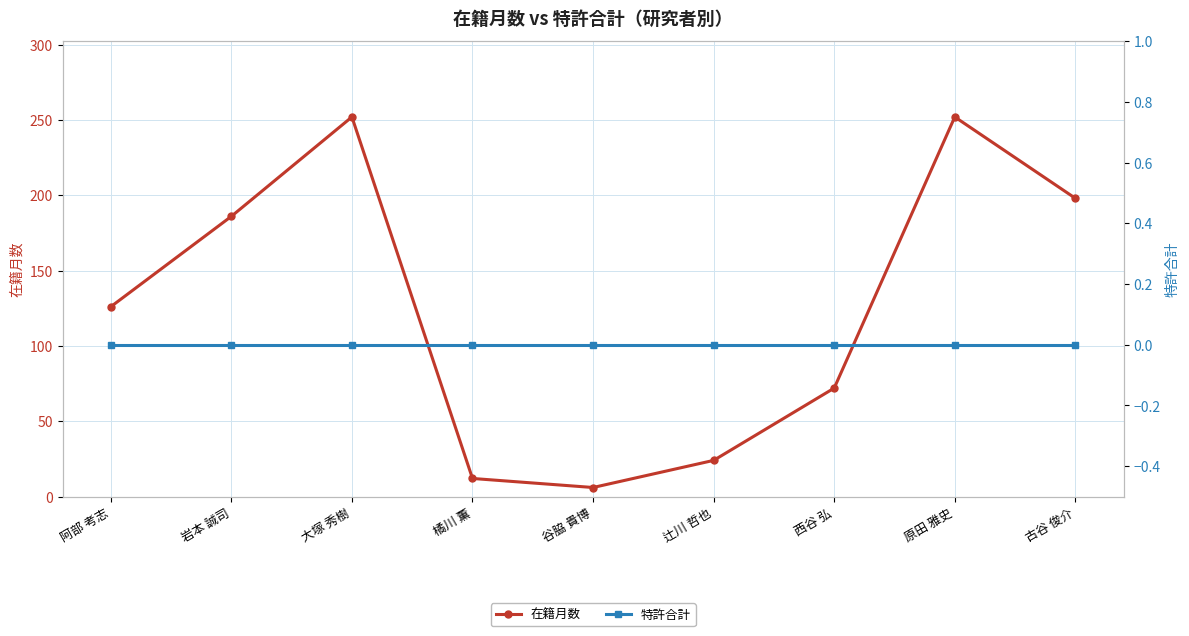

Which series has the largest range (max minus min)?

在籍月数